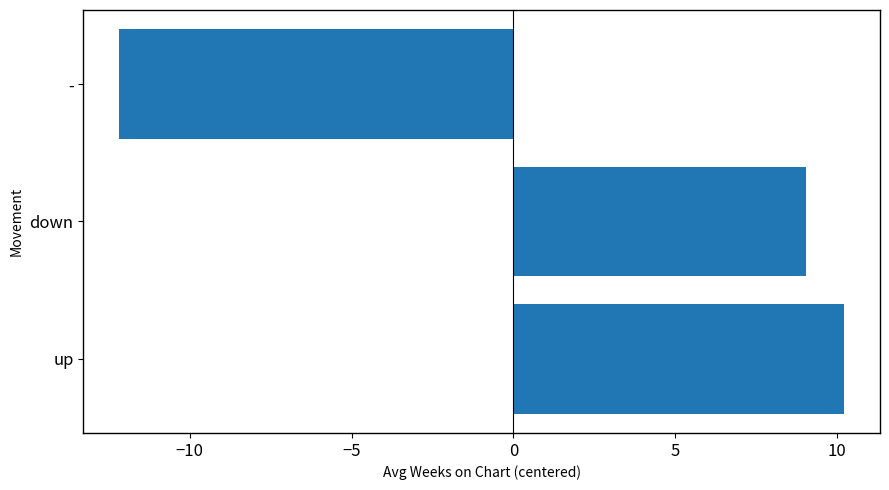

True or false: the data shows 6.4 at up.

False